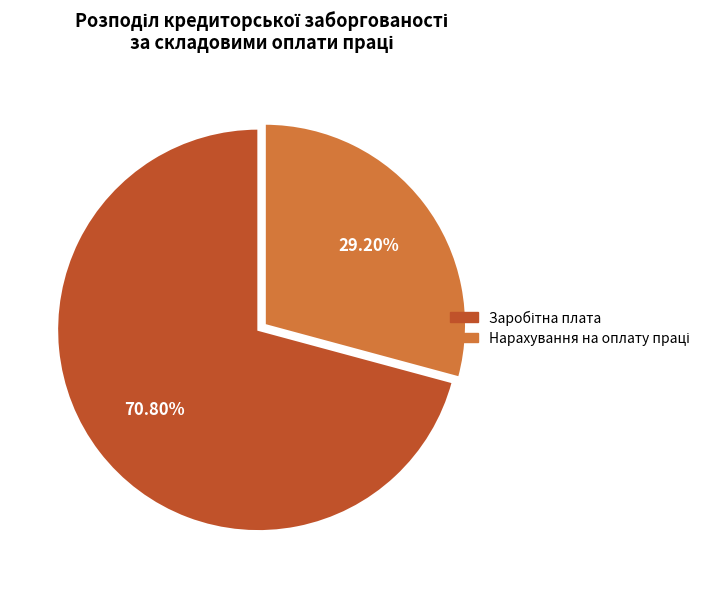

Is there any slice that represents more than half of the pie?

Yes